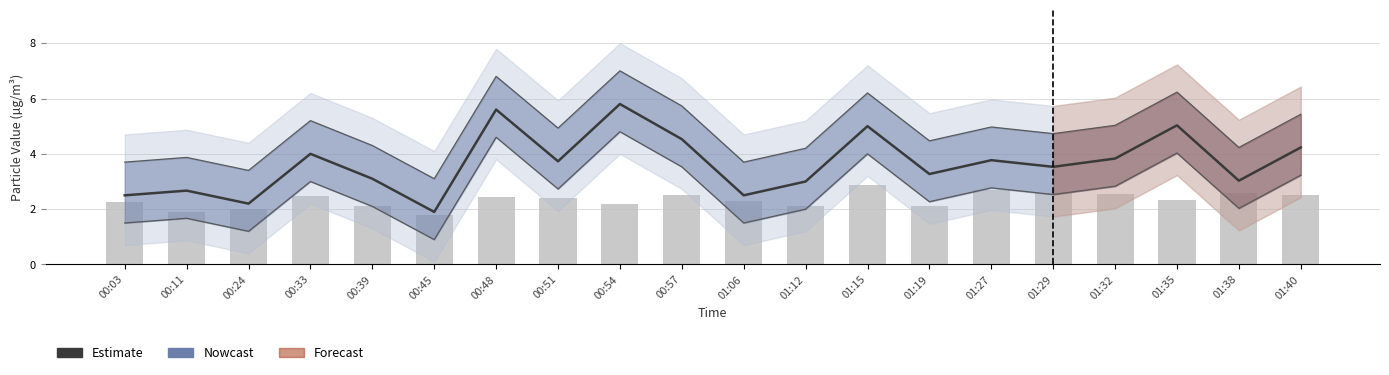

Which has a higher value, 01:38 or 01:15?

01:15